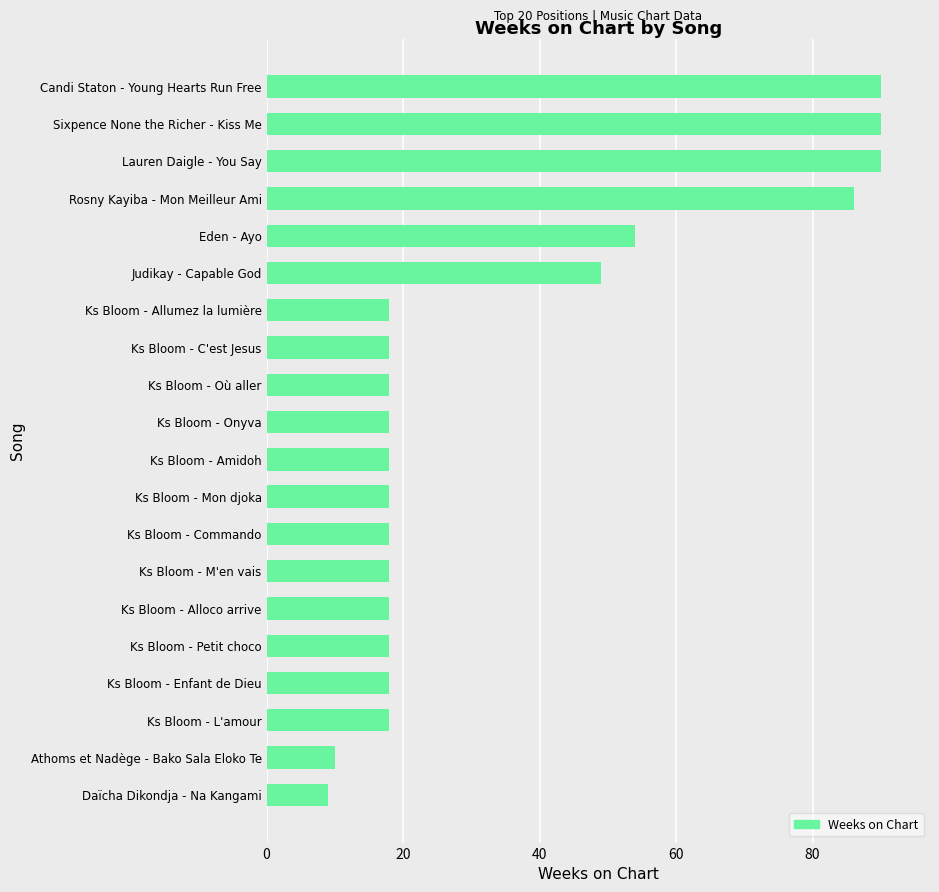

What is the smallest value displayed?

9